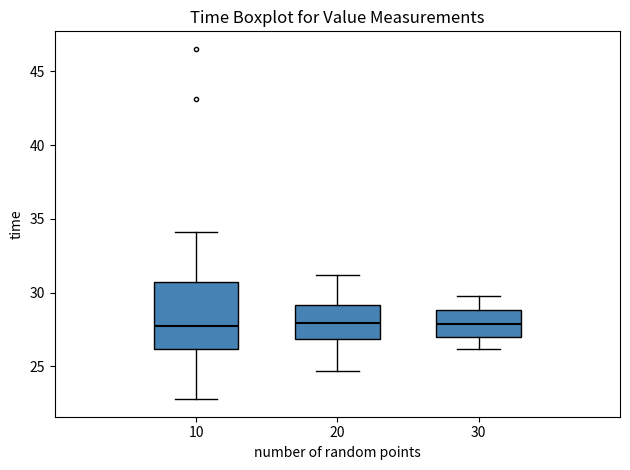

Which box is the tallest, from its lower edge to its upper edge?

10